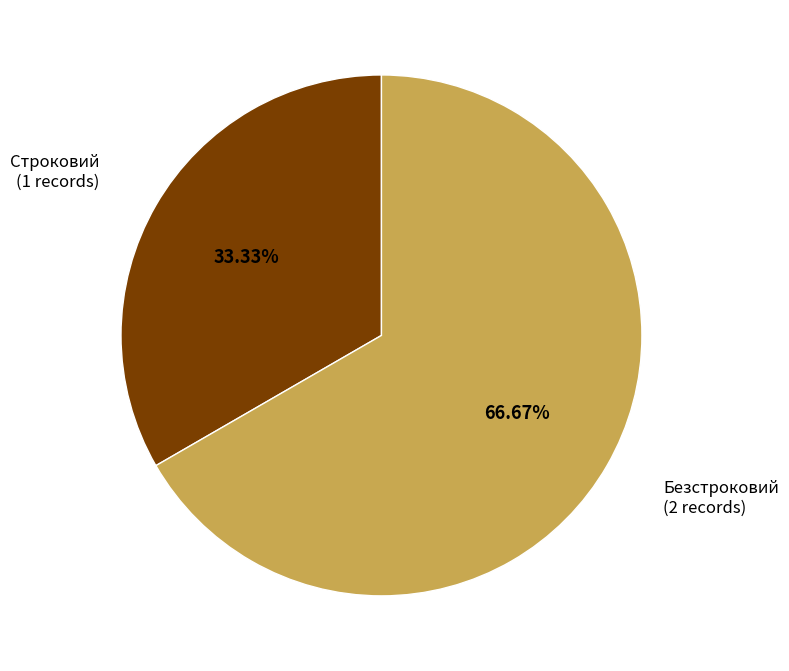

Is there any slice that represents more than half of the pie?

Yes